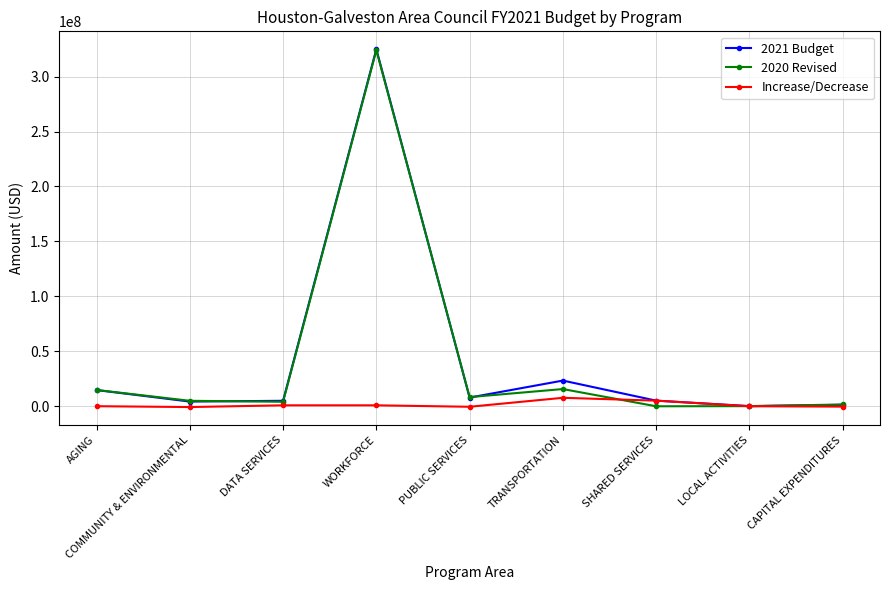

What is the sum of the 2020 Revised values at PUBLIC SERVICES and AGING?

23204999.0